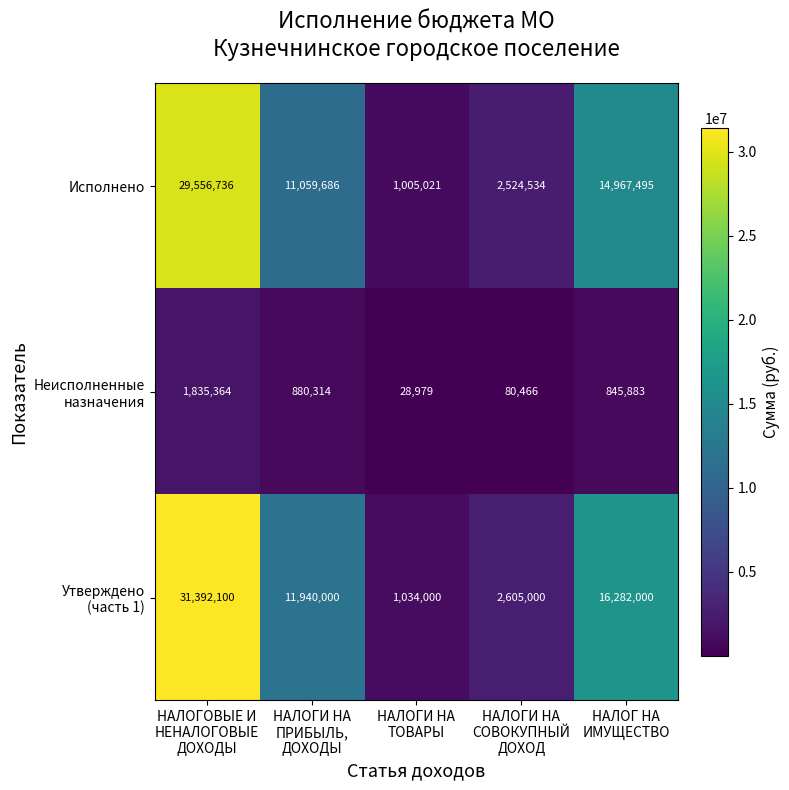

How many values in the Исполнено series are below 11059686?

2